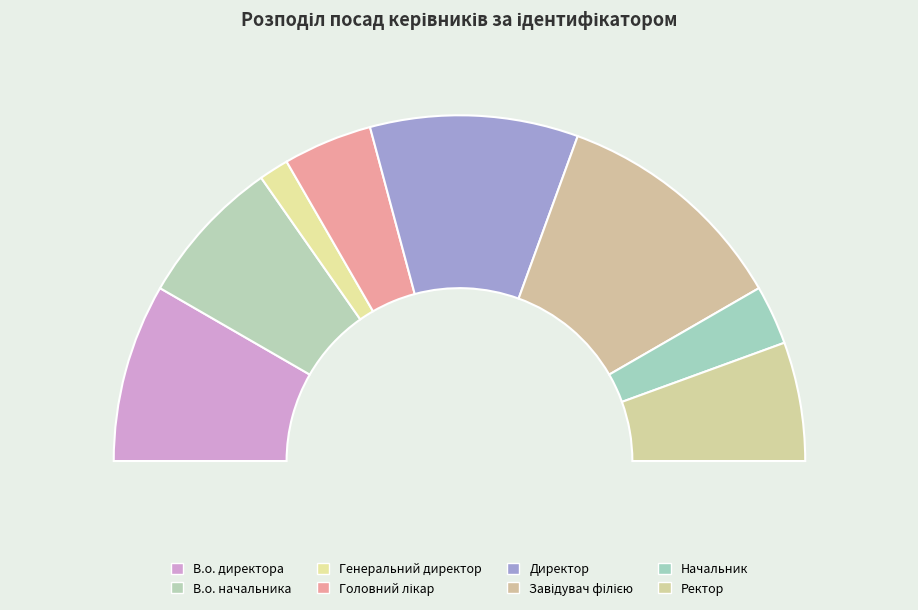

Does Генеральний директор account for over 50% of the chart?

No